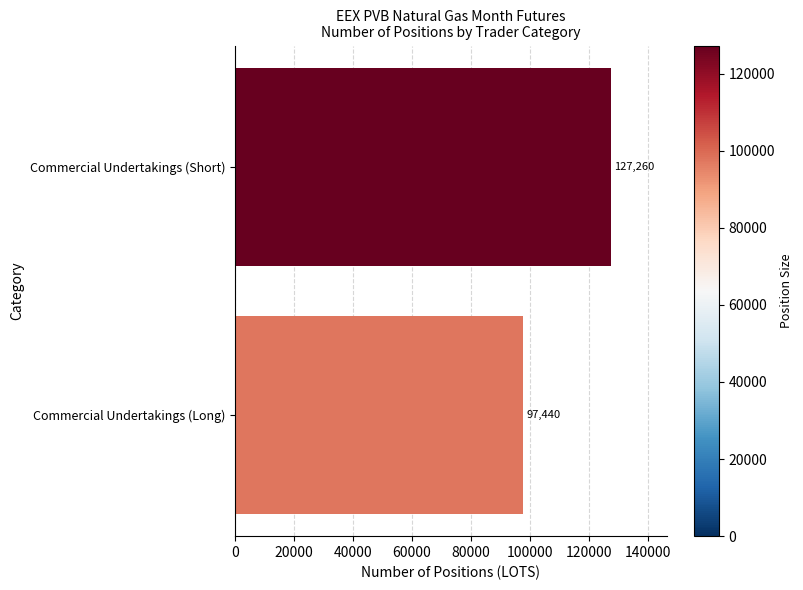

Rank the categories by value from highest to lowest.

Commercial Undertakings (Short), Commercial Undertakings (Long)